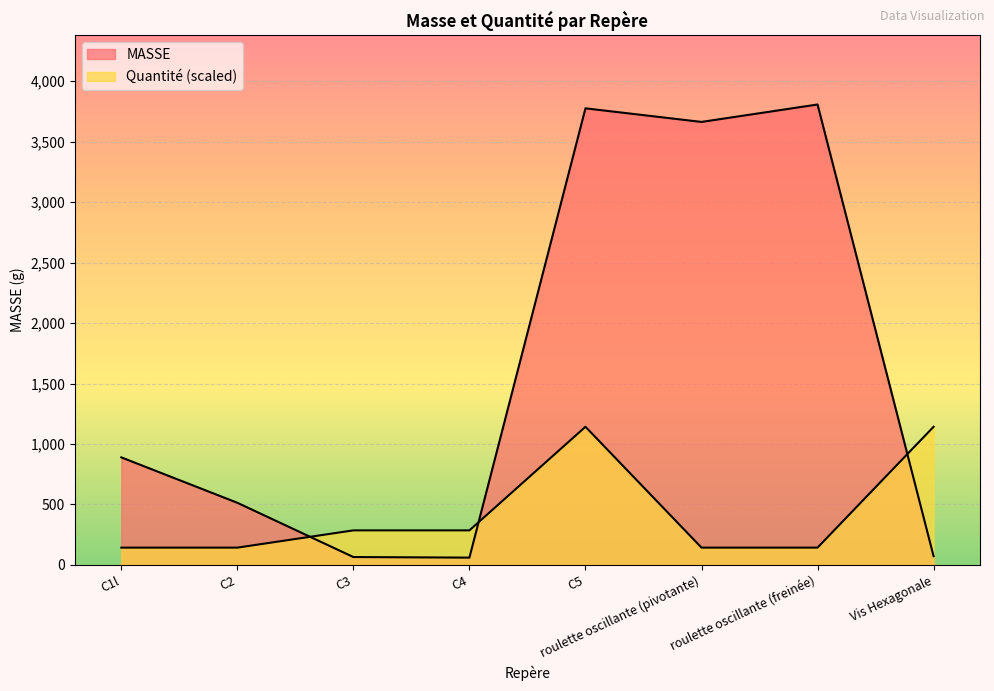

Between C1l and C4, which series saw the biggest shift?

MASSE